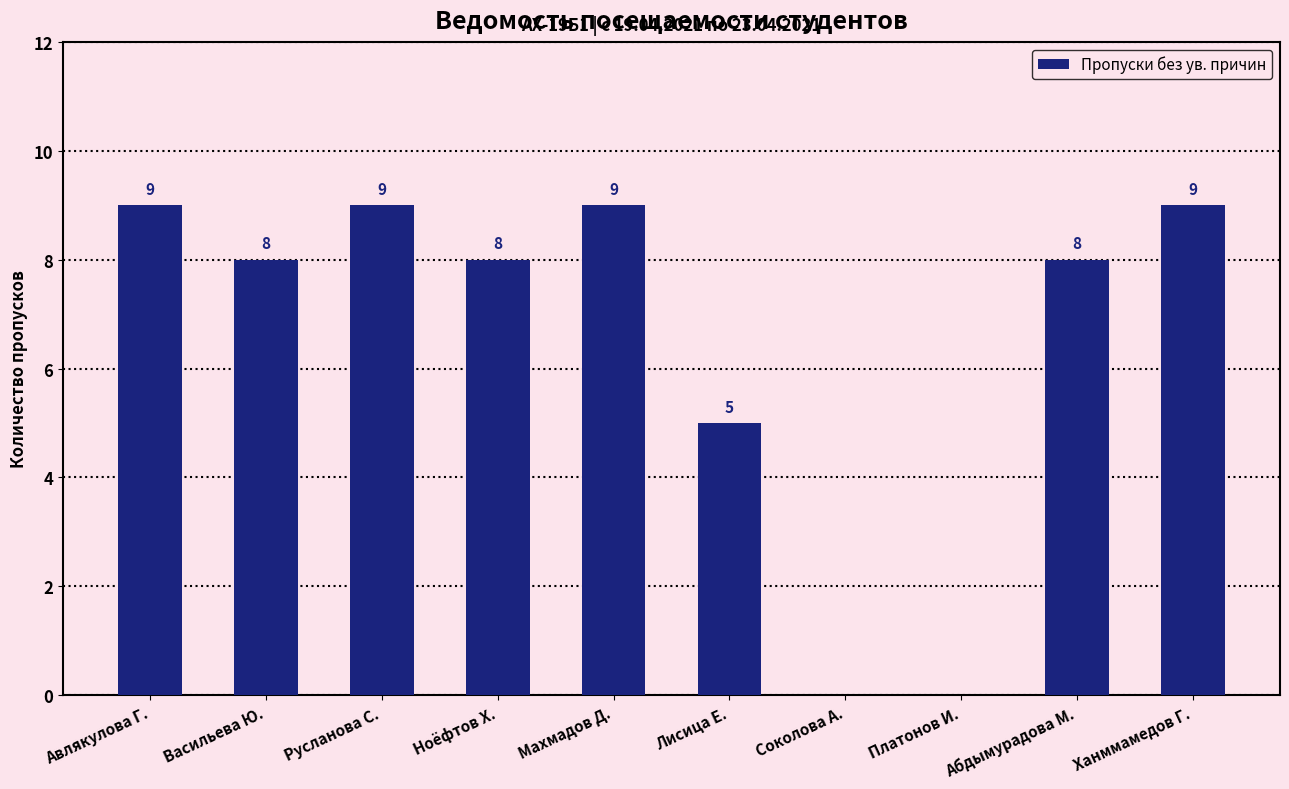

Reading right to left, what are all the values shown in this chart?

Ханммамедов Г.=9	Абдымурадова М.=8	Платонов И.=0	Соколова А.=0	Лисица Е.=5	Махмадов Д.=9	Ноёфтов Х.=8	Русланова С.=9	Васильева Ю.=8	Авлякулова Г.=9